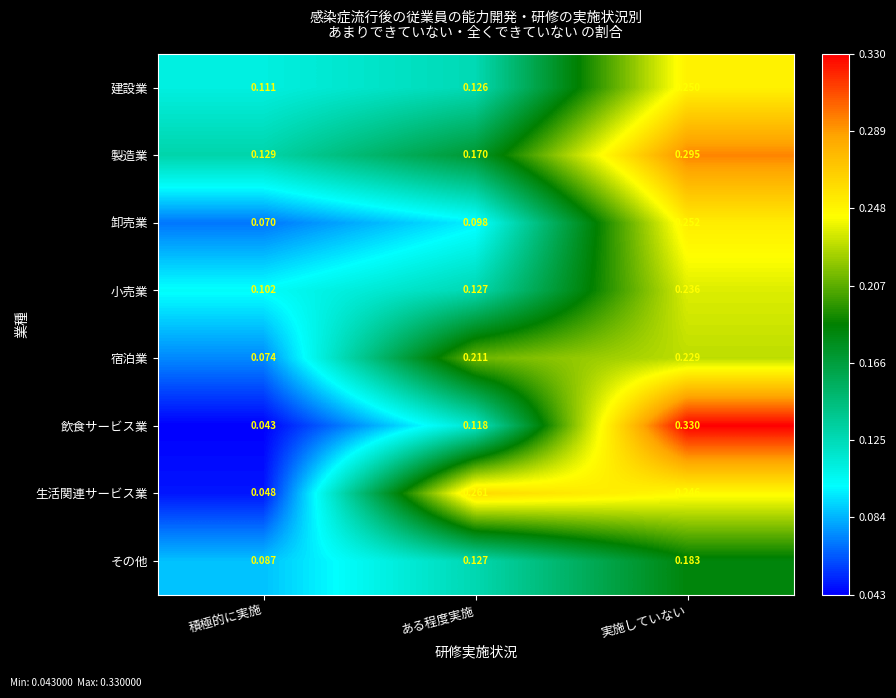

Which series has the widest spread of values?

飲食サービス業